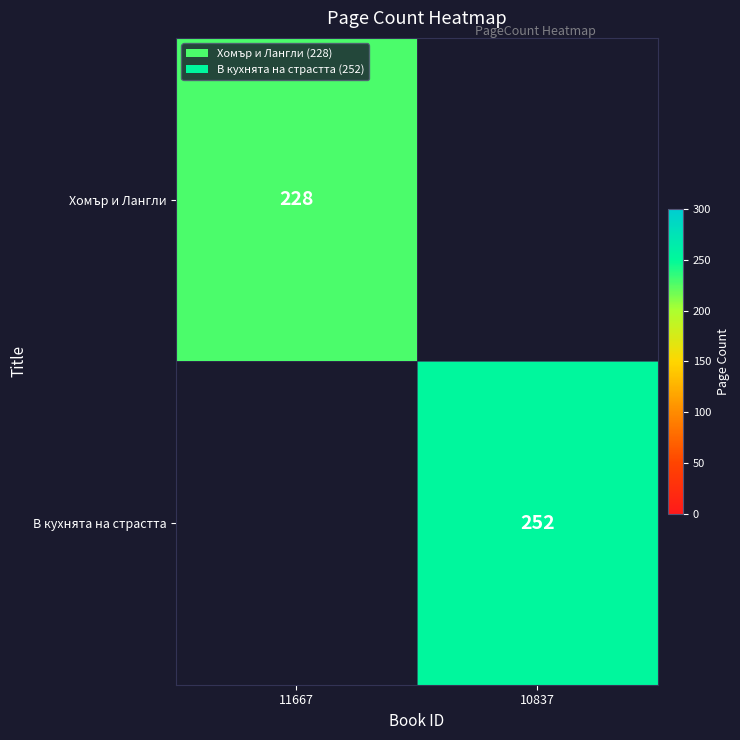

What is the smallest value displayed?

228.0